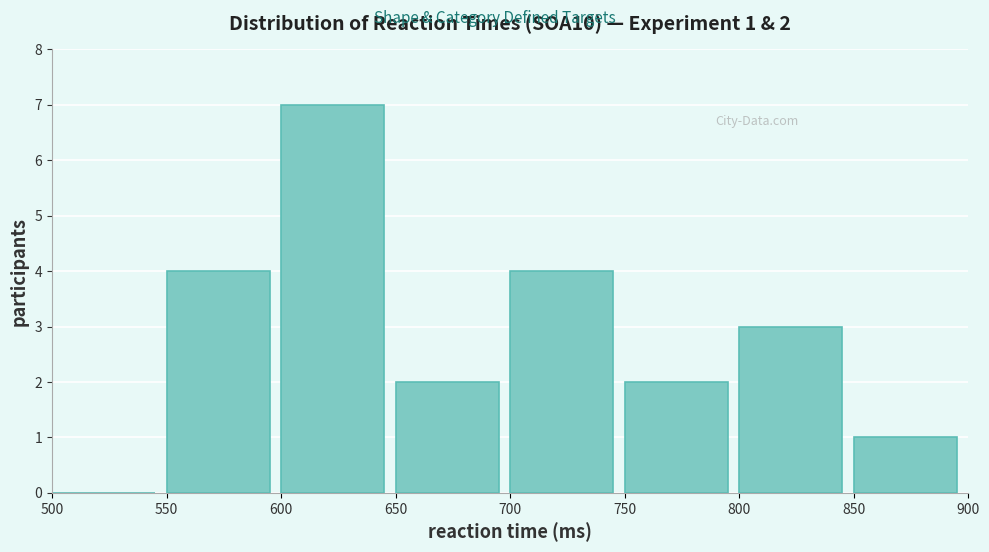

Which range on the x-axis has the tallest bar?

600 to 650